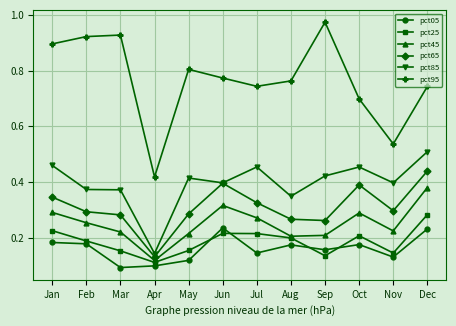

What is the difference between the maximum and minimum values in the pct95 series?

0.6